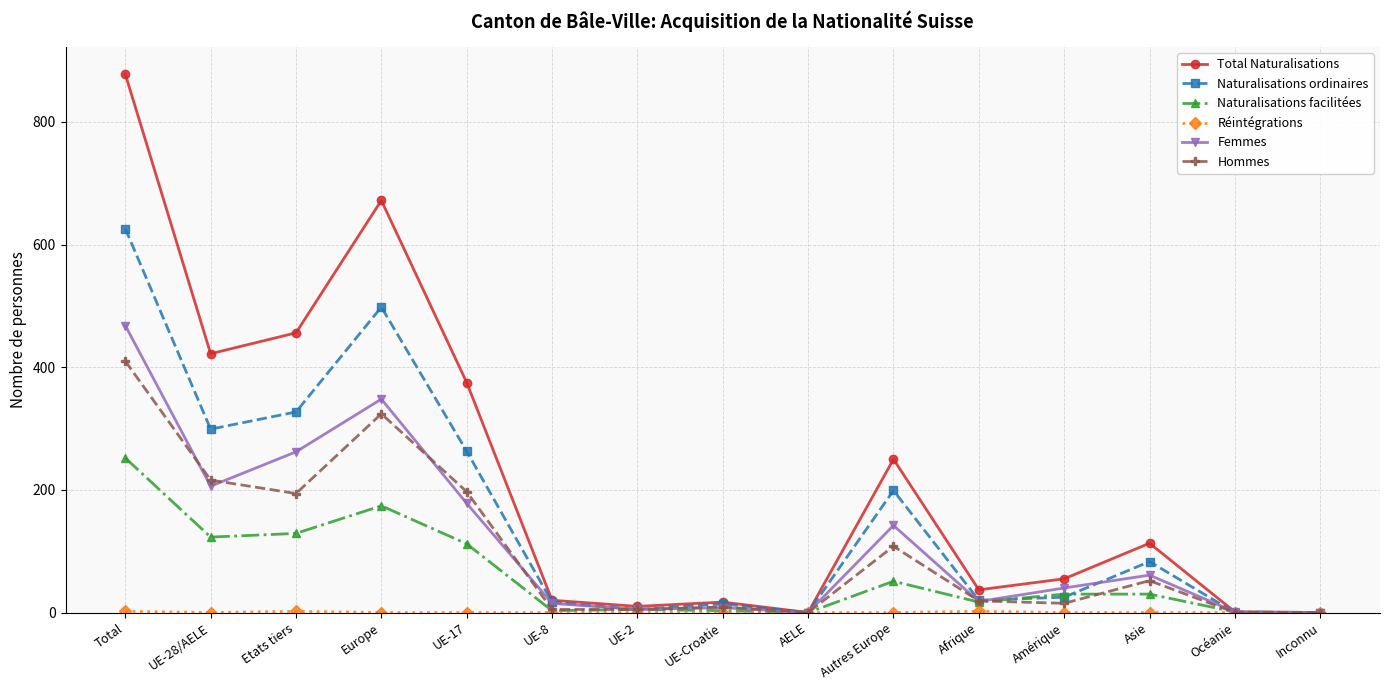

True or false: Naturalisations ordinaires and Femmes intersect in this chart.

True